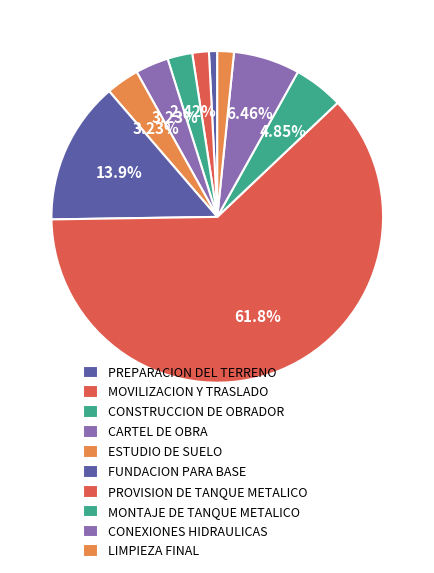

Which slice is the largest?

PROVISION DE TANQUE METALICO